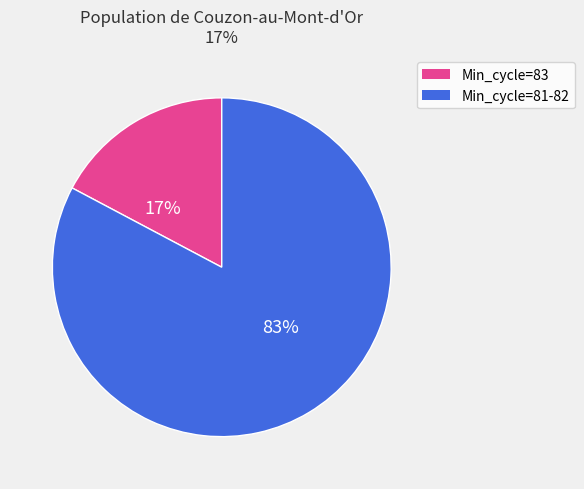

Is there a majority slice in this chart?

Yes